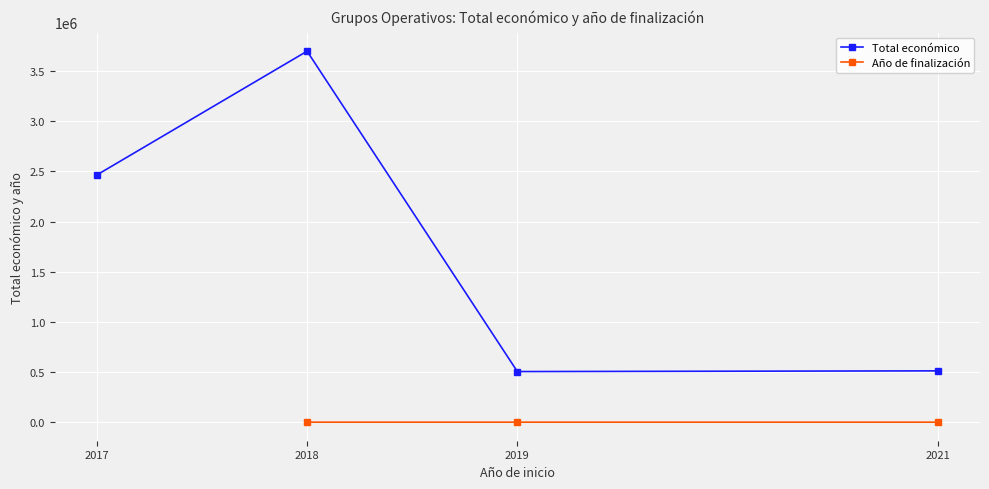

True or false: Total económico and Año de finalización cross at least once.

False